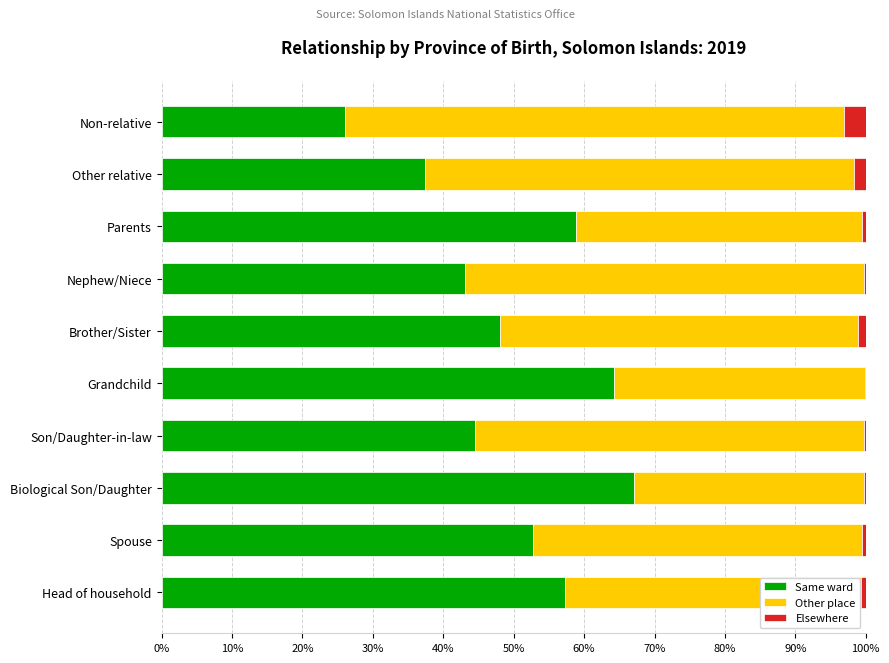

Which category has the highest value in the Same ward series?

Biological Son/Daughter